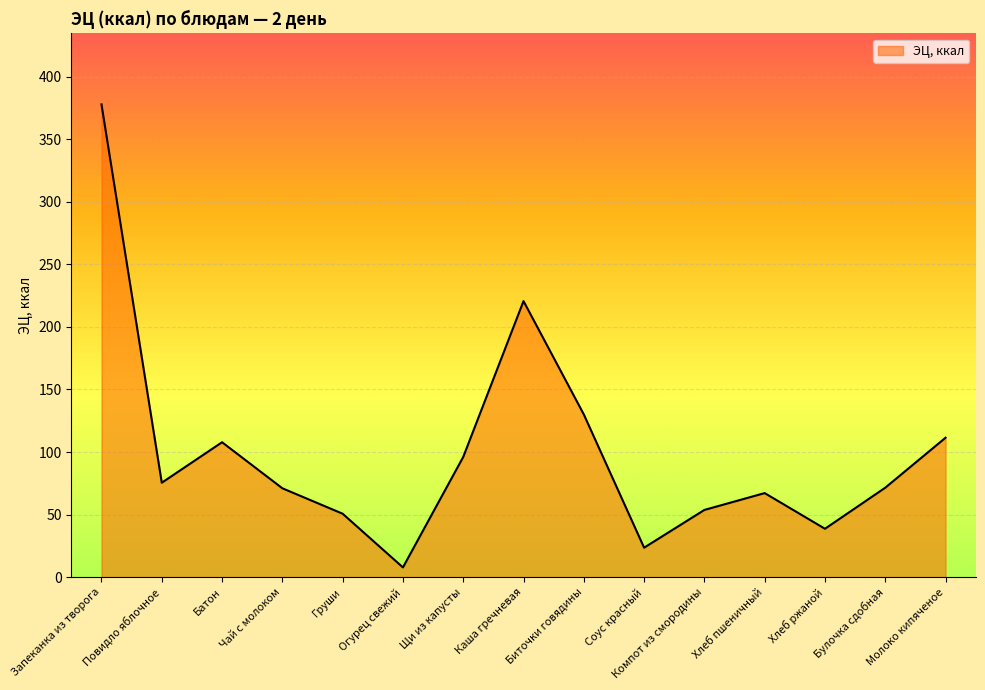

The chart shows a value of 23.6 at Соус красный. True or false?

True